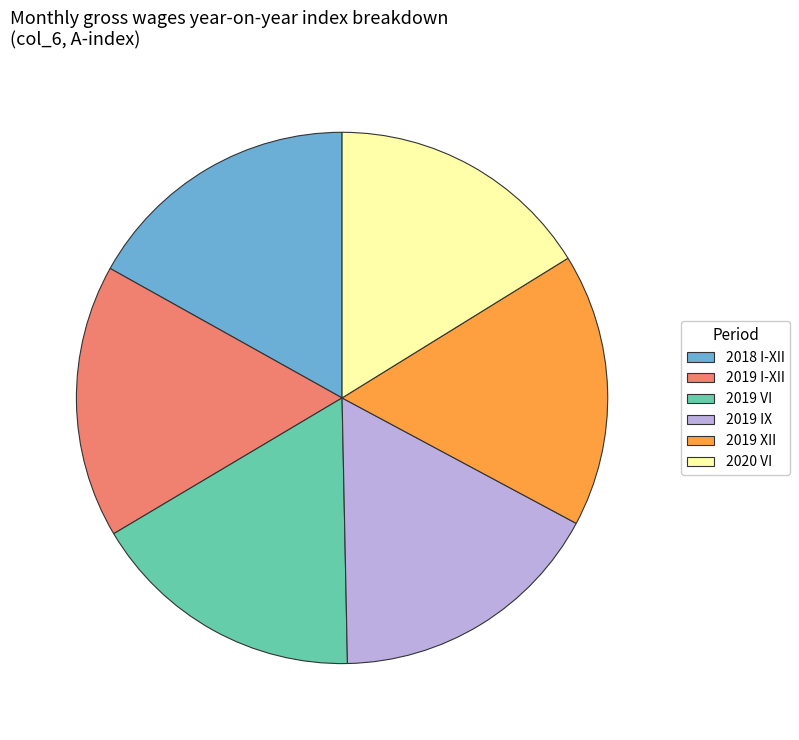

Is it true that 2019 IX is 17% of the pie?

True